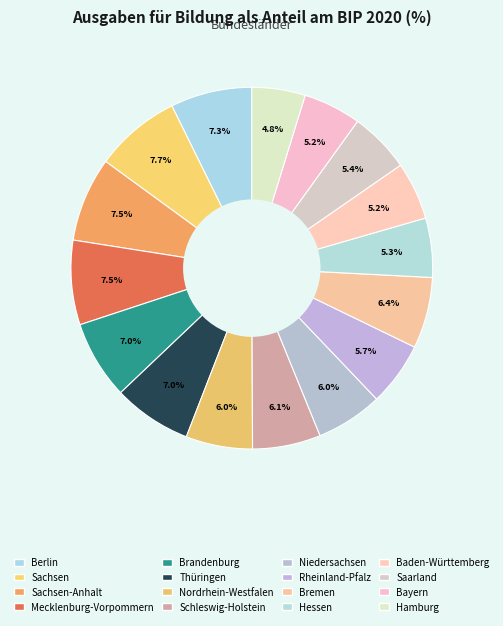

How many segments does this pie chart have?

16